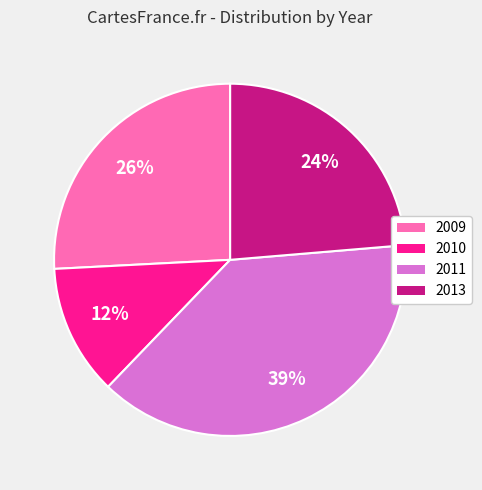

What is the largest slice in the pie chart?

2011